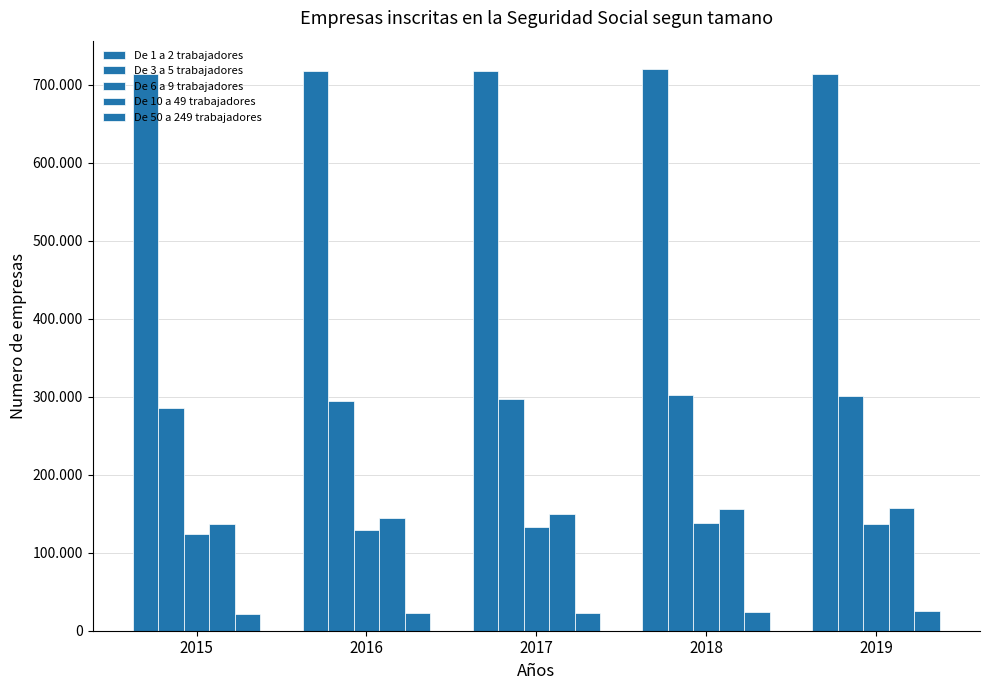

Does the chart contain any negative values?

No